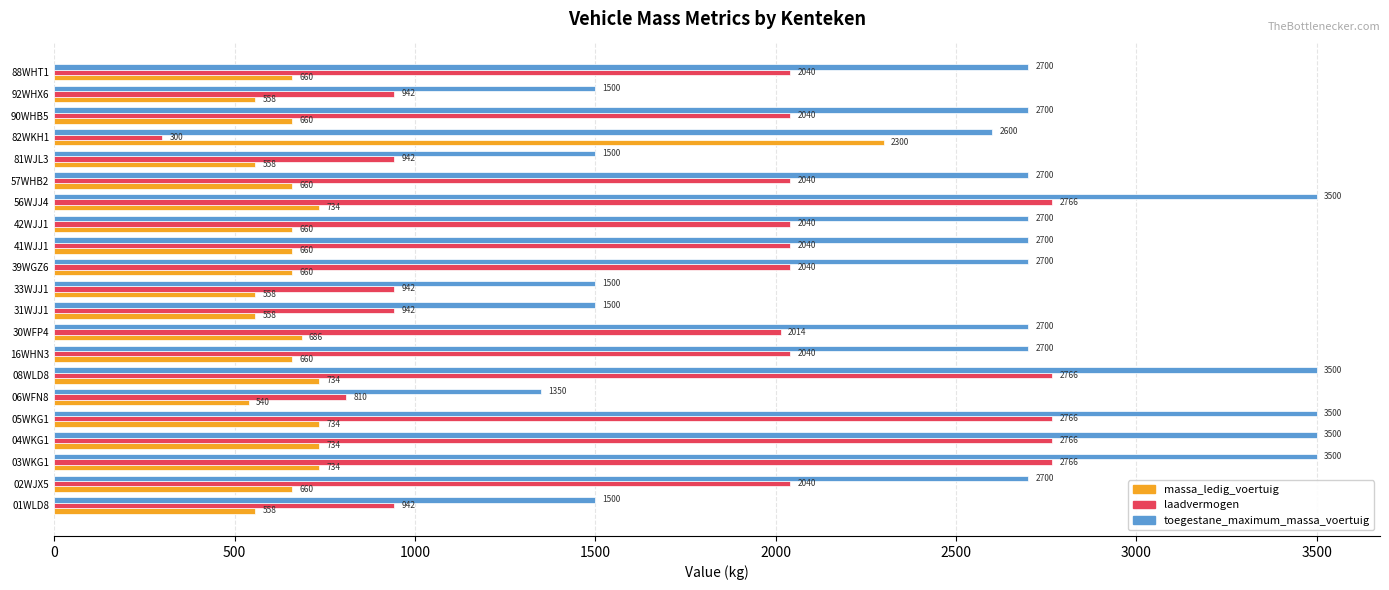

Rank the series by their maximum value, from highest to lowest.

toegestane_maximum_massa_voertuig, laadvermogen, massa_ledig_voertuig